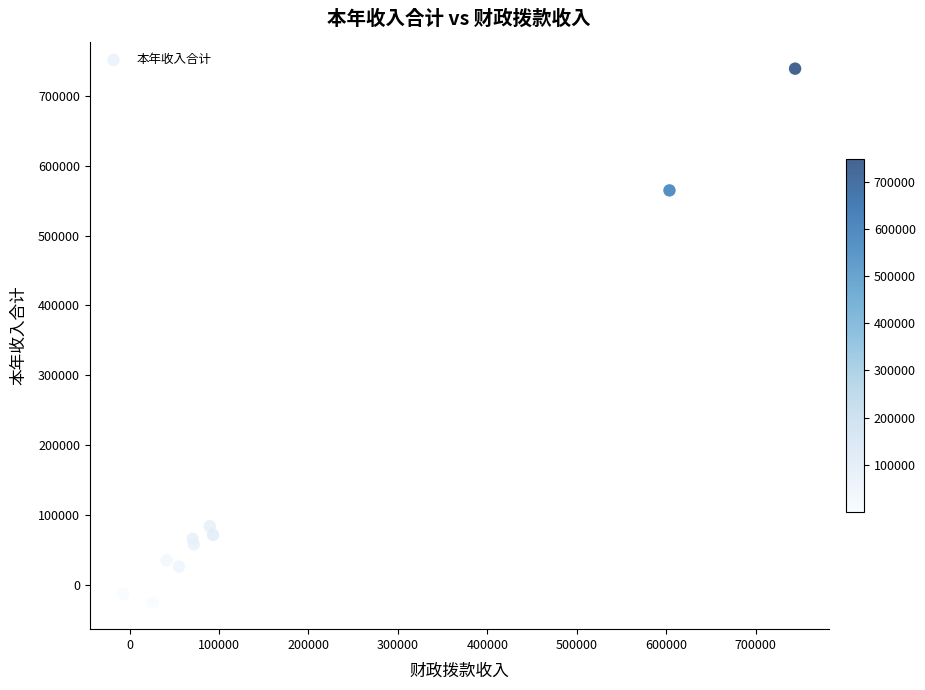

What Y value in the scatter plot is closest to 356747?

564740.4